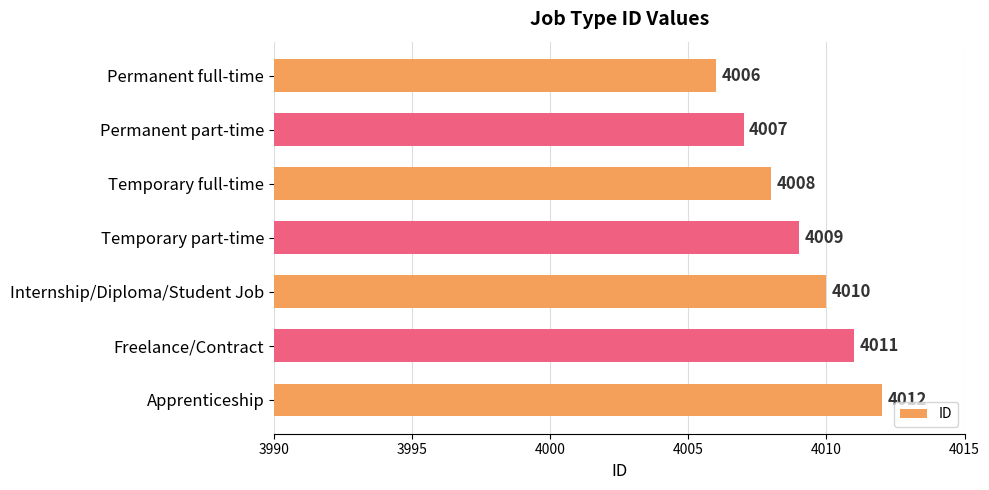

Reading top to bottom, extract all data points from this chart.

4006	4007	4008	4009	4010	4011	4012